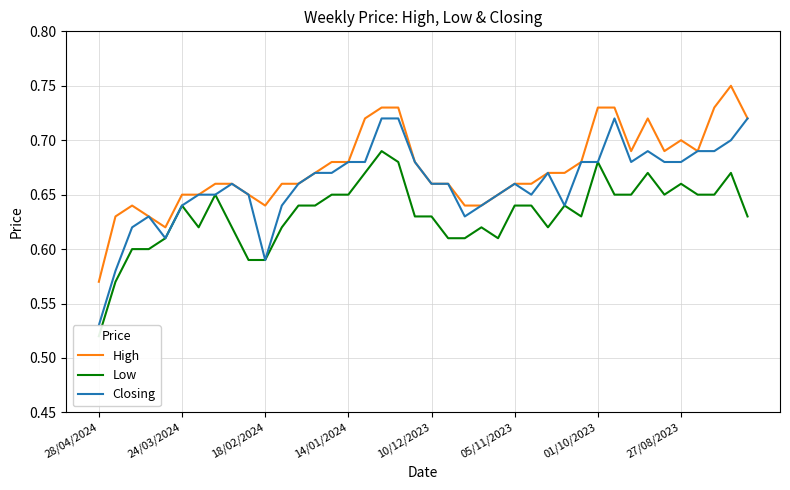

Reading left to right, extract all data points from this chart.

High: 0.6	0.6	0.6	0.6	0.6	0.7	0.7	0.7	0.7	0.7	0.6	0.7	0.7	0.7	0.7	0.7	0.7	0.7	0.7	0.7	0.7	0.7	0.6	0.6	0.7	0.7	0.7	0.7	0.7	0.7	0.7	0.7	0.7	0.7	0.7	0.7	0.7	0.7	0.8	0.7
Low: 0.5	0.6	0.6	0.6	0.6	0.6	0.6	0.7	0.6	0.6	0.6	0.6	0.6	0.6	0.7	0.7	0.7	0.7	0.7	0.6	0.6	0.6	0.6	0.6	0.6	0.6	0.6	0.6	0.6	0.6	0.7	0.7	0.7	0.7	0.7	0.7	0.7	0.7	0.7	0.6
Closing: 0.5	0.6	0.6	0.6	0.6	0.6	0.7	0.7	0.7	0.7	0.6	0.6	0.7	0.7	0.7	0.7	0.7	0.7	0.7	0.7	0.7	0.7	0.6	0.6	0.7	0.7	0.7	0.7	0.6	0.7	0.7	0.7	0.7	0.7	0.7	0.7	0.7	0.7	0.7	0.7